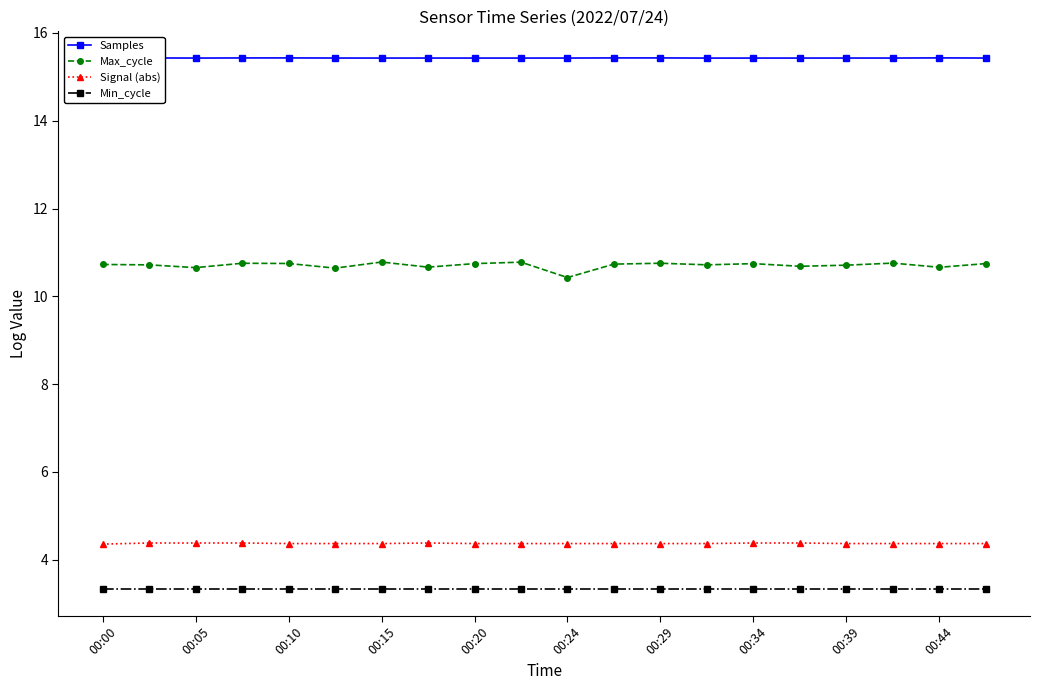

What is the highest value of the Signal (abs) series?

4.4